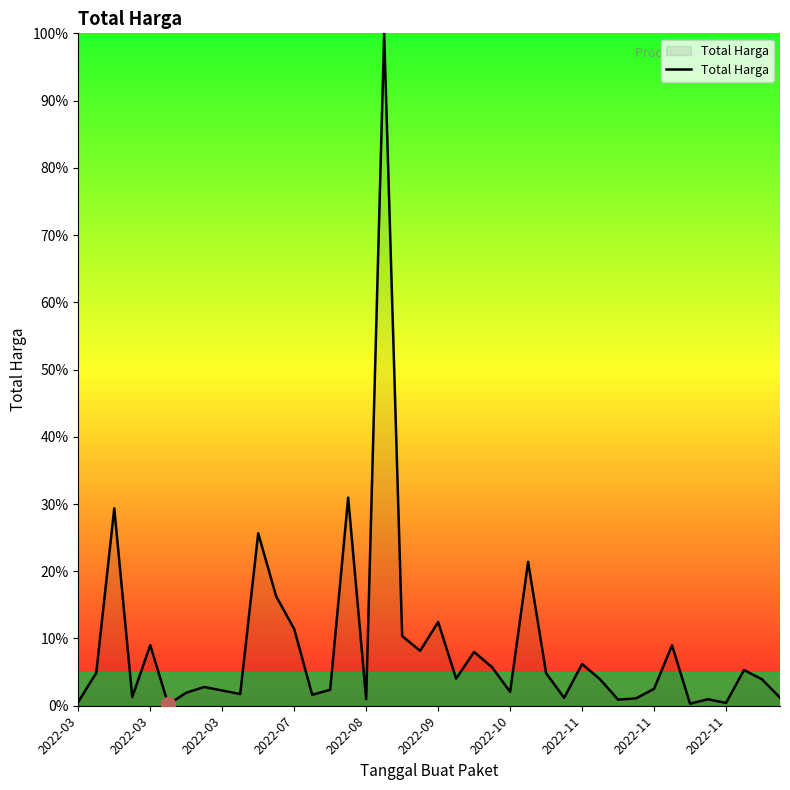

Count the number of data series in this chart.

1